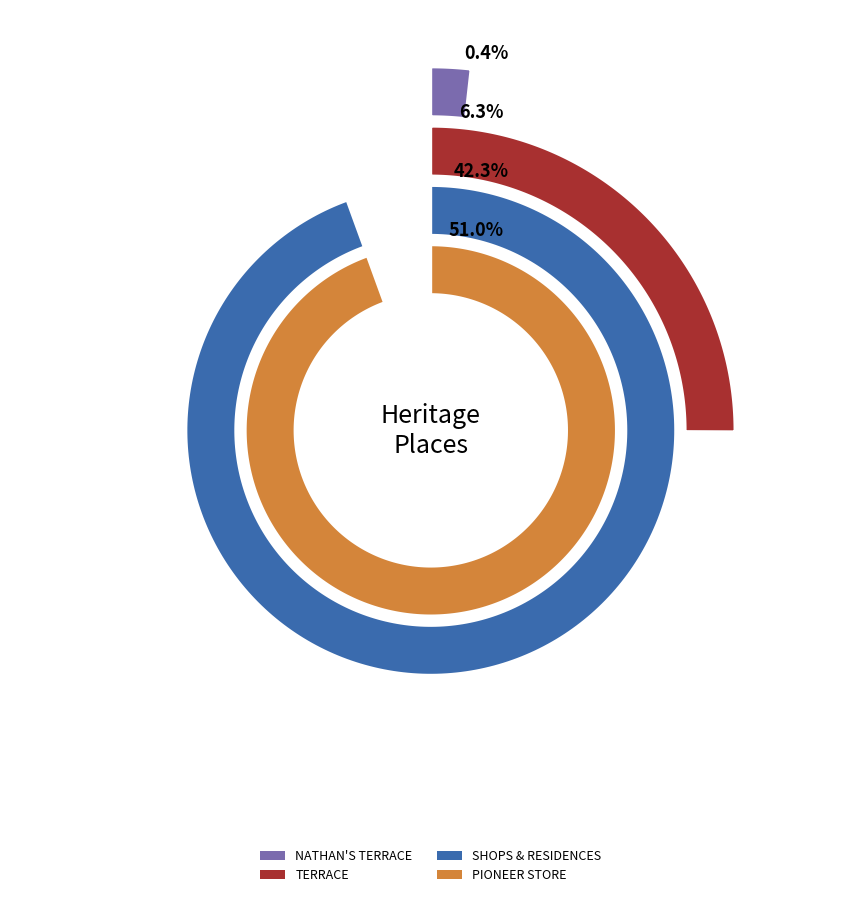

How many slices are in this pie chart?

4